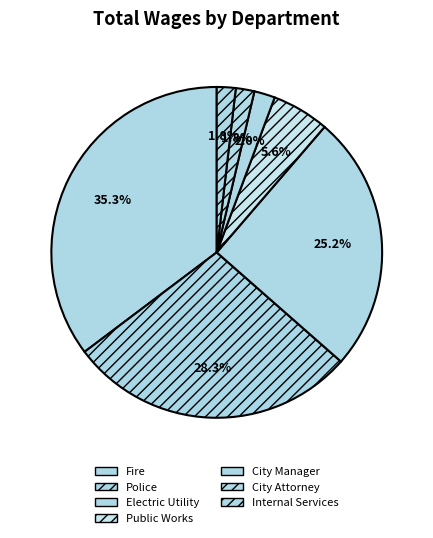

To the nearest percent, what is the combined percentage of Internal Services and City Attorney?

4%